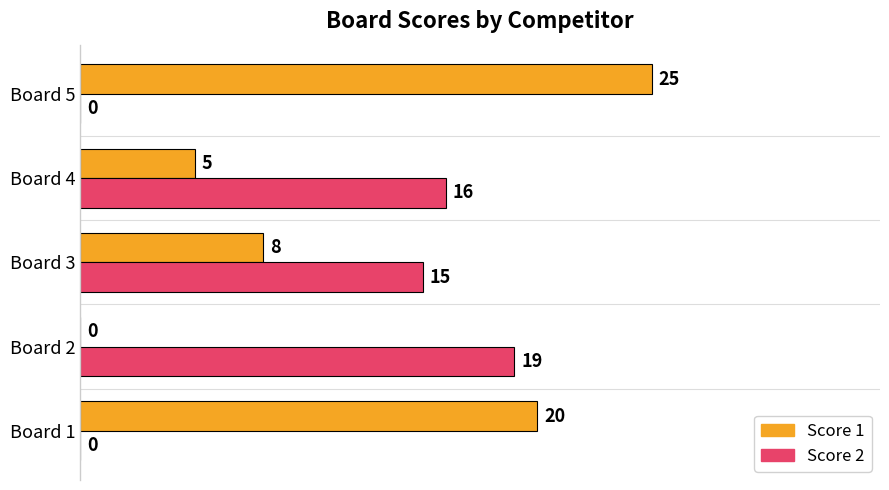

Which series changed the most between Board 2 and Board 5?

Score 1